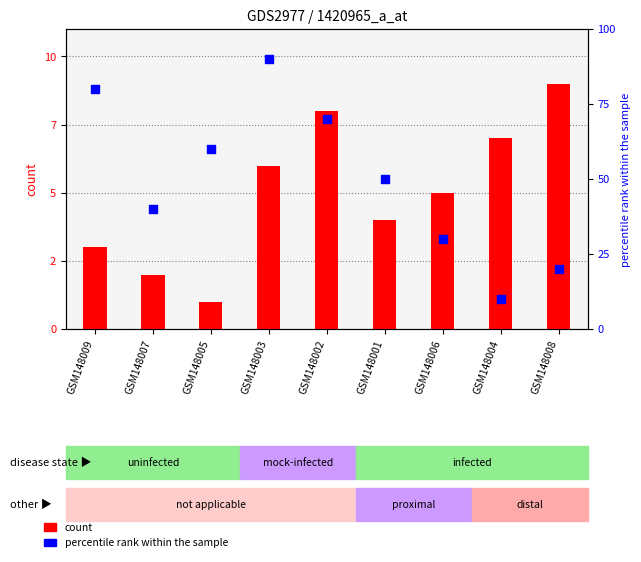

At which category is the sum across all series the highest?

GSM148003